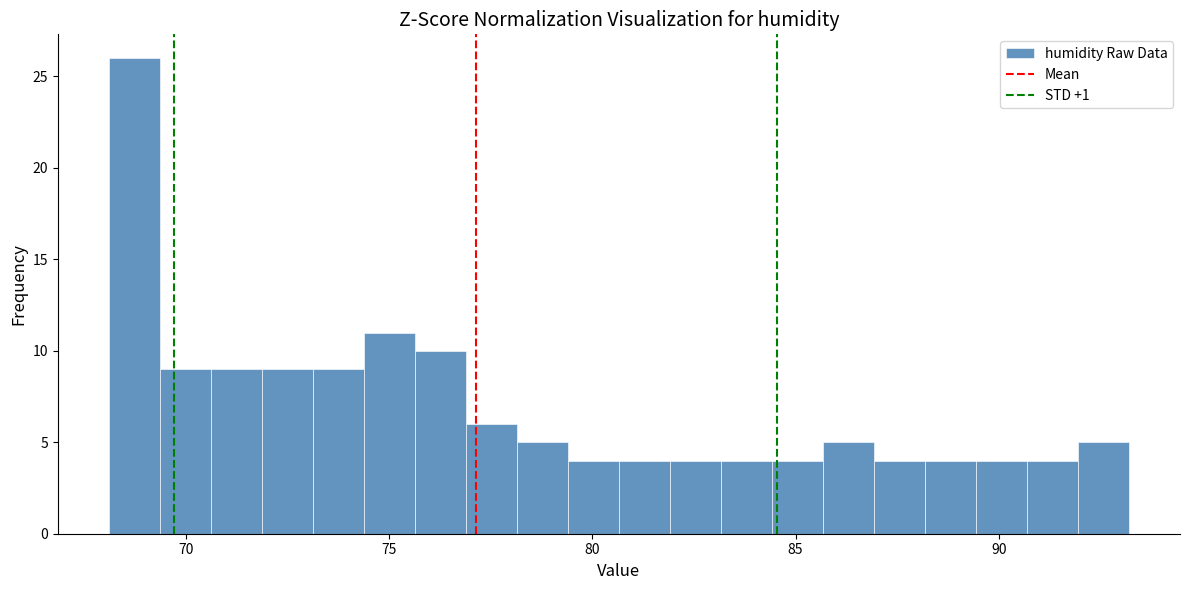

Around what value on the x-axis is the tallest bar? Give the approximate position of its centre, as read against the axis.

68.5